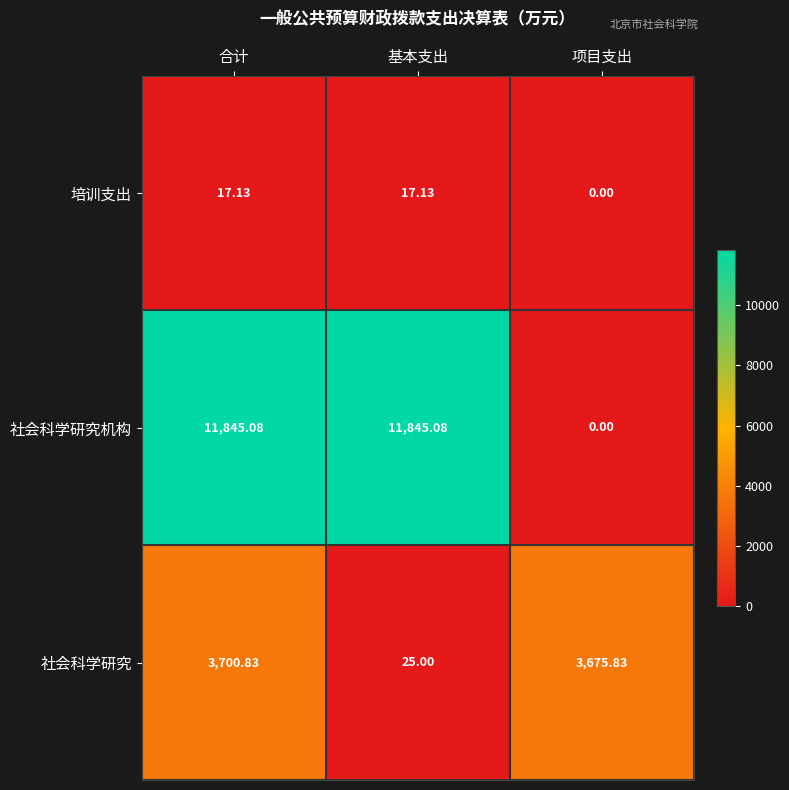

Which series changed the most between 合计 and 基本支出?

社会科学研究